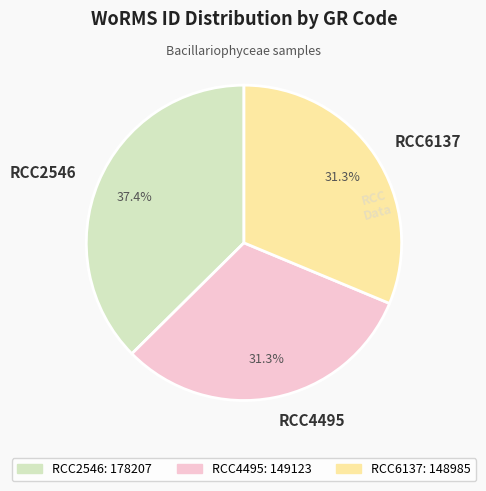

What is the largest slice in the pie chart?

RCC2546